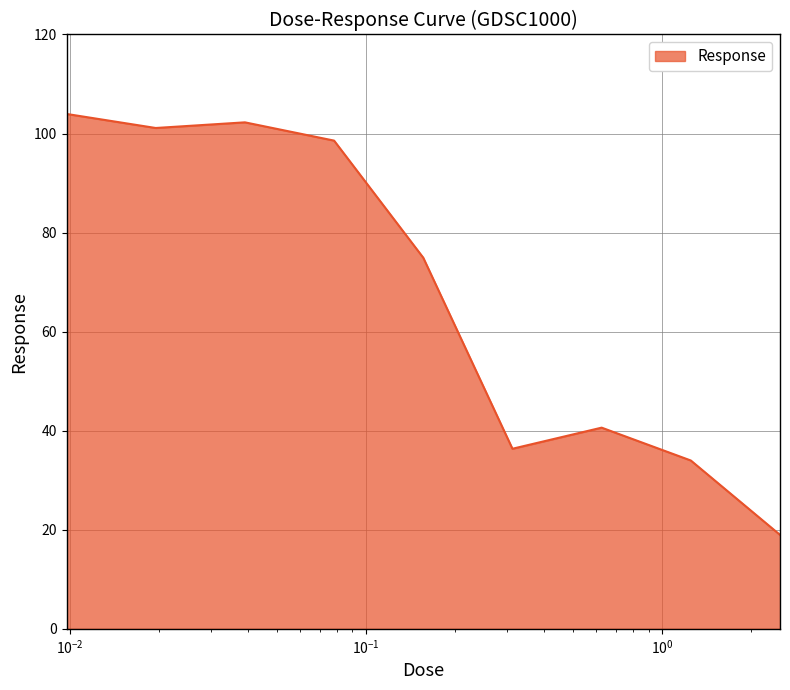

What is the smallest value displayed?

19.0